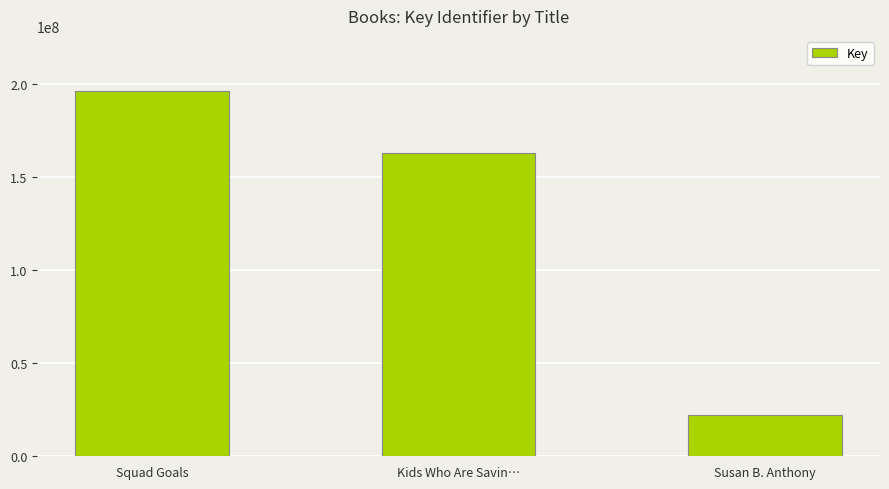

What is the ratio of the value at Susan B. Anthony to the value at Kids Who Are Savin…?

0.1